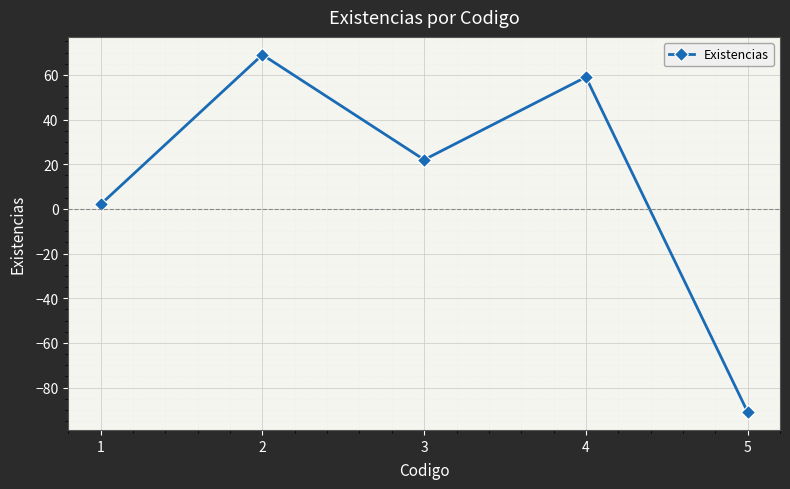

Which category has the lowest value across all series?

5